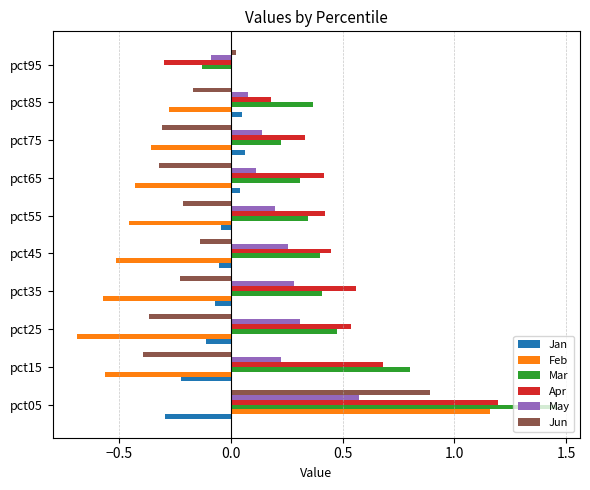

What is the sum of the Mar values at pct25 and pct15?

1.3